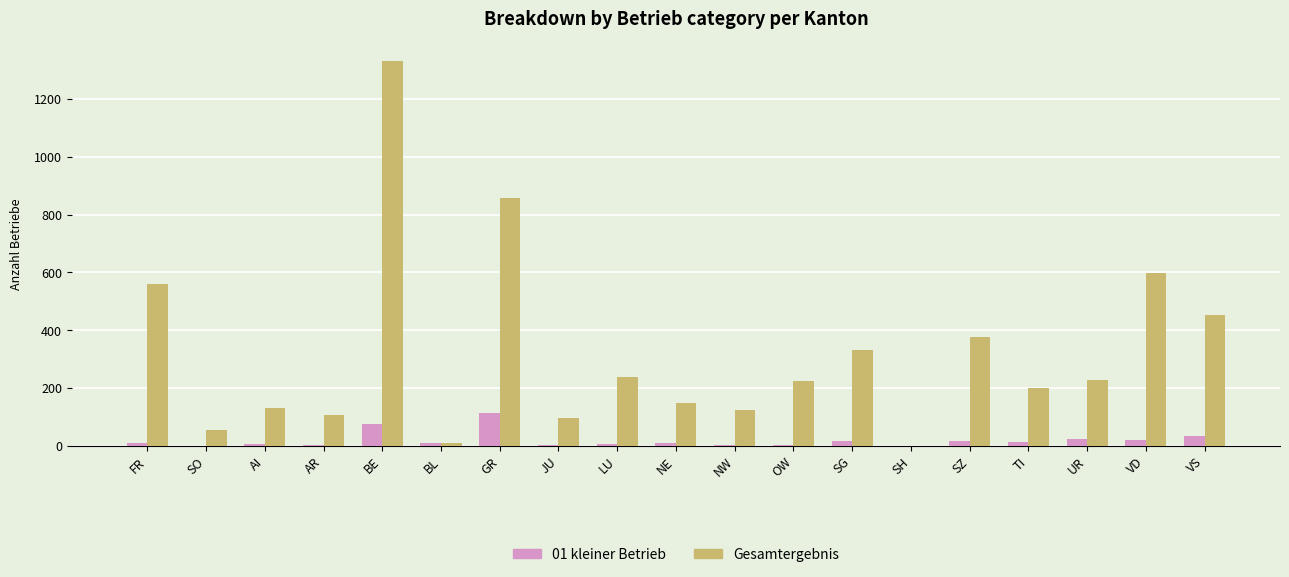

Which category has the highest value in the 01 kleiner Betrieb series?

GR